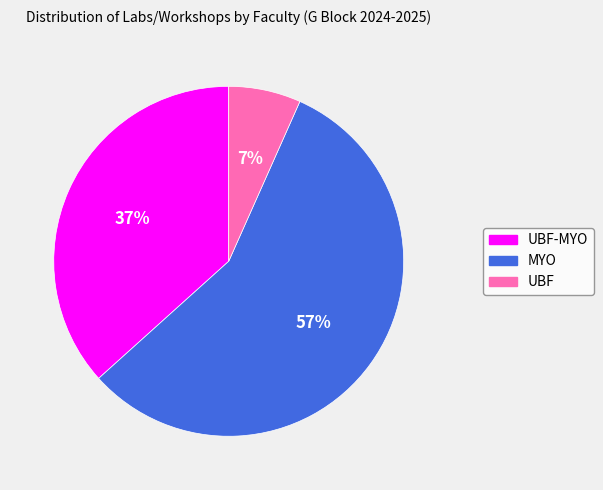

To the nearest percent, what portion does UBF-MYO represent?

37%